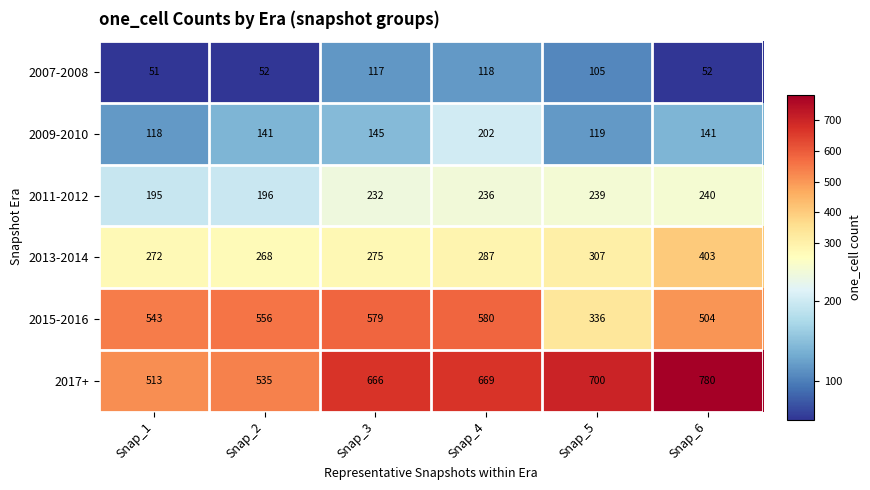

What is the difference between the highest and lowest values at Snap_2?

504